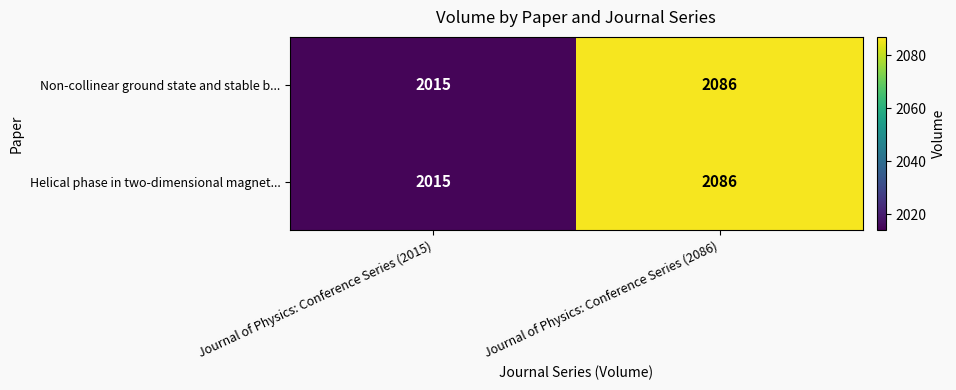

The value of Non-collinear ground state and stable b... at Journal of Physics: Conference Series (2086) is 3031. True or false?

False